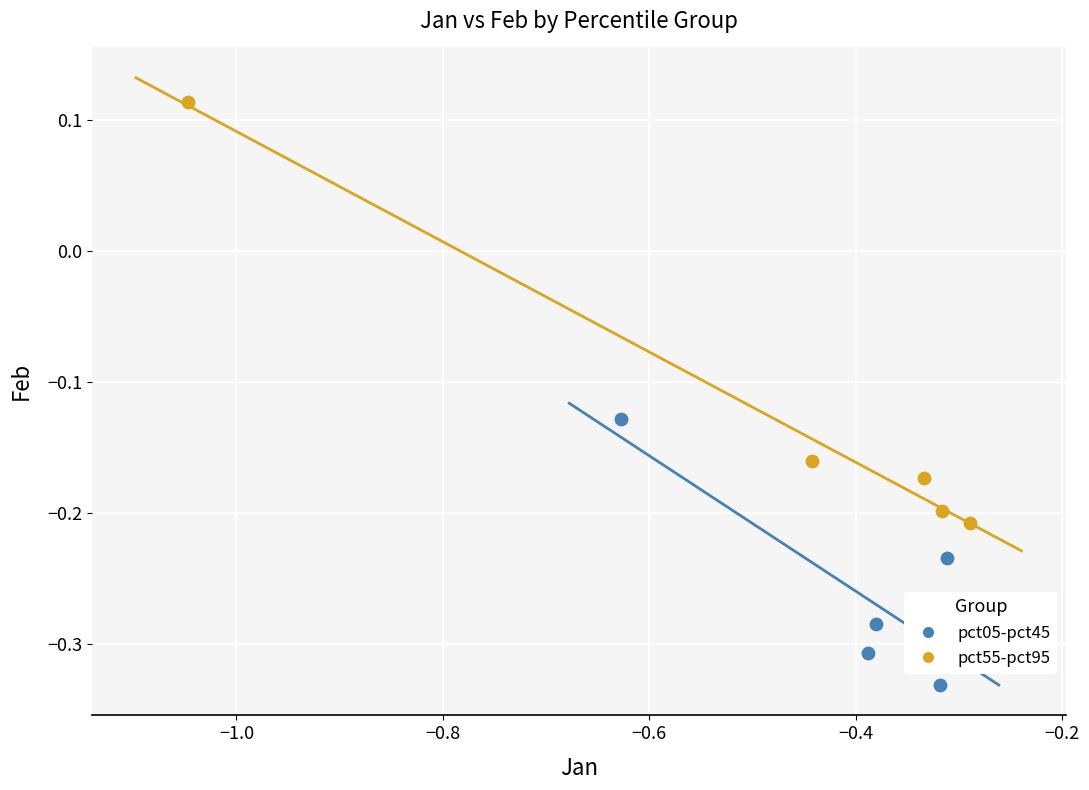

What are all the series names shown in the legend?

pct05-pct45, pct55-pct95